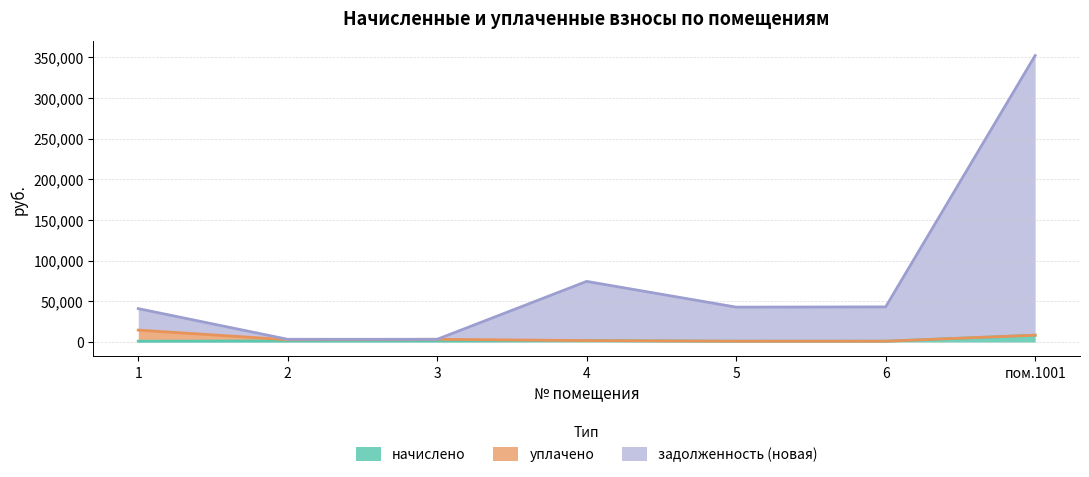

What is the minimum value shown in the chart?

1133.6